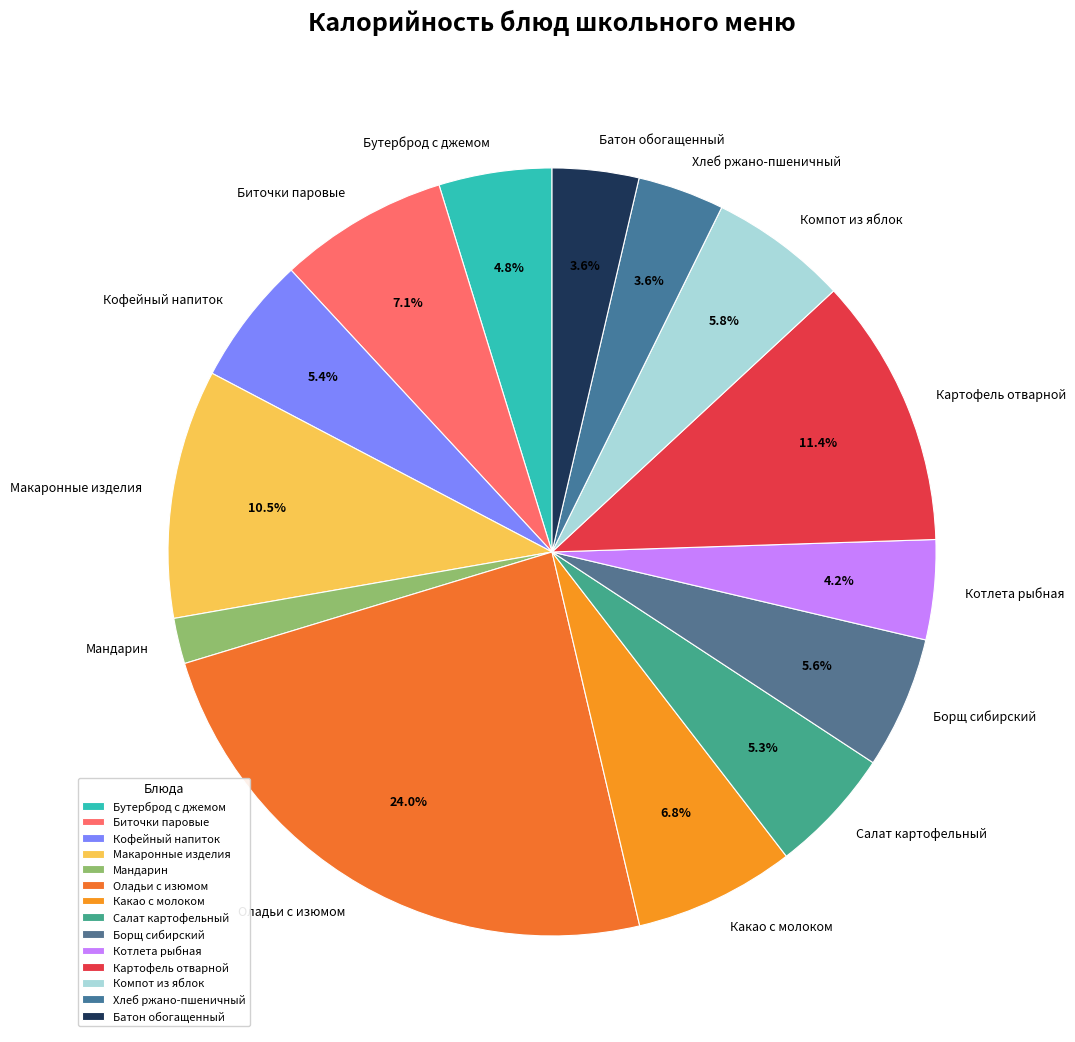

To the nearest percent, what portion does Борщ сибирский represent?

6%